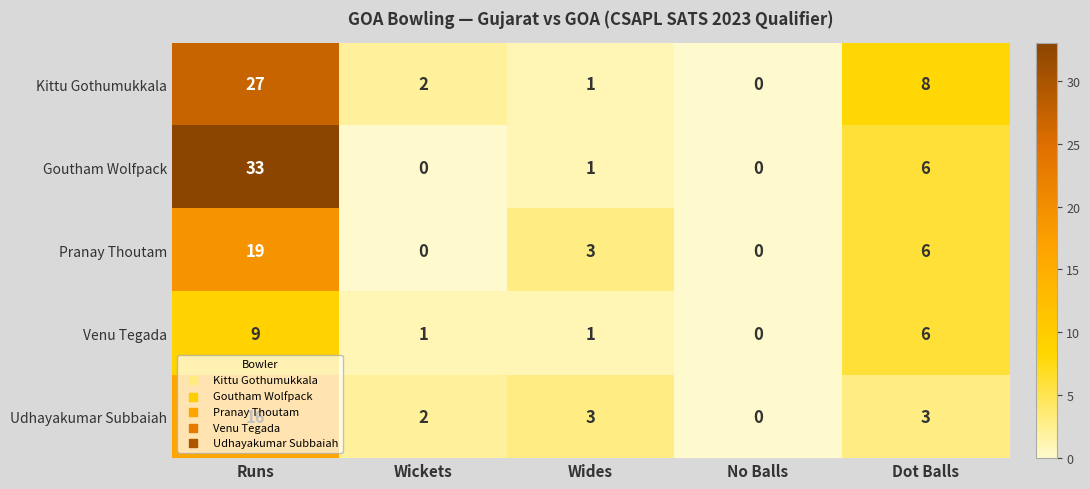

How many categories are shown in the chart?

5